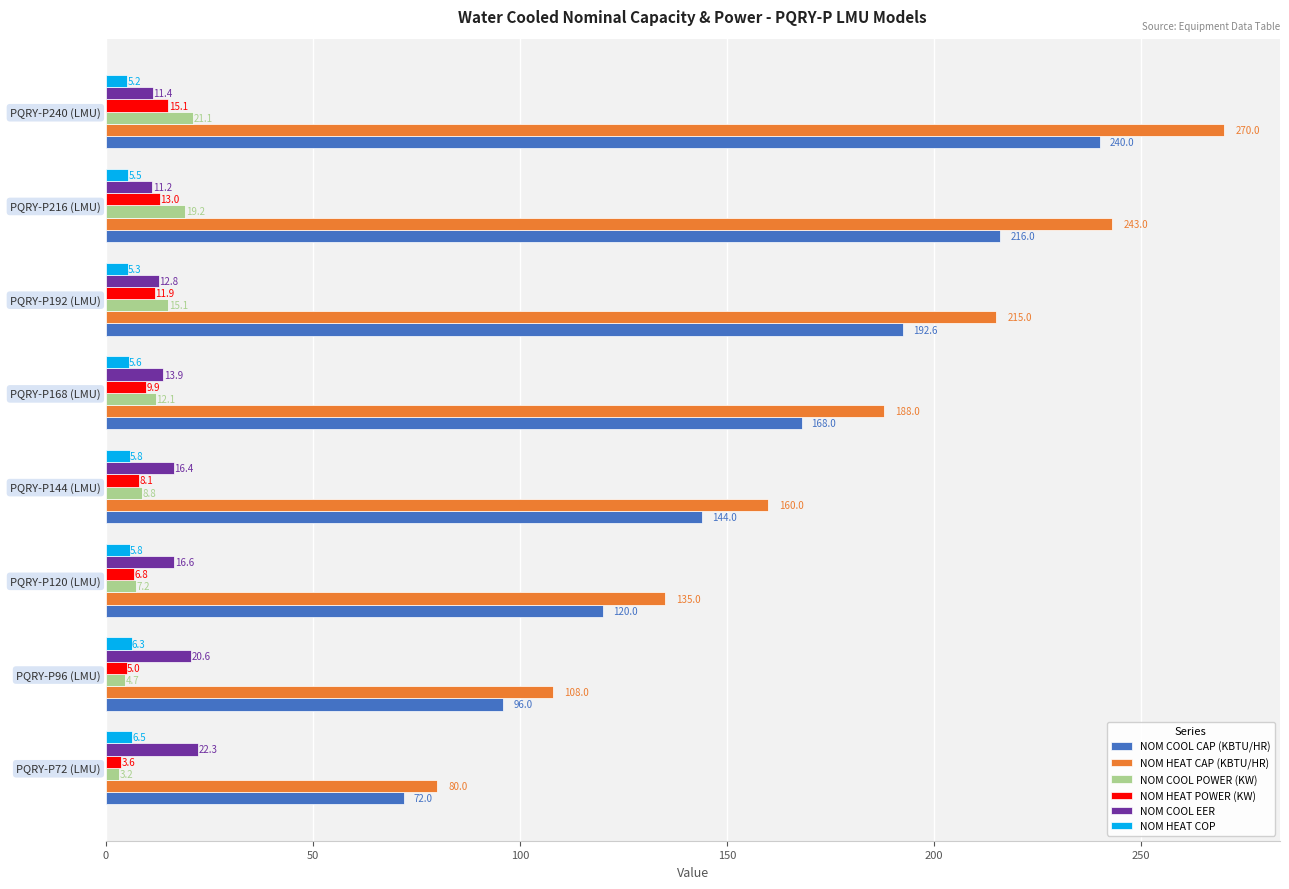

What is the maximum value shown in the chart?

270.0